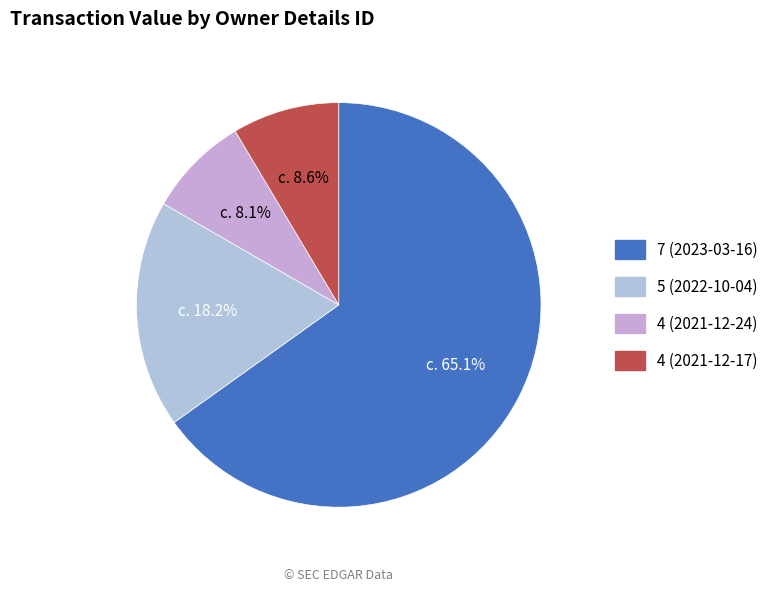

Rank the categories by value from lowest to highest.

4 (2021-12-24), 4 (2021-12-17), 5 (2022-10-04), 7 (2023-03-16)